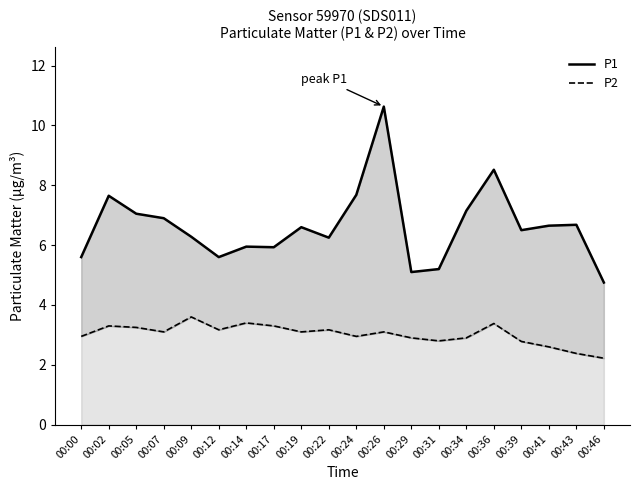

At how many categories does at least one series exceed 10?

1